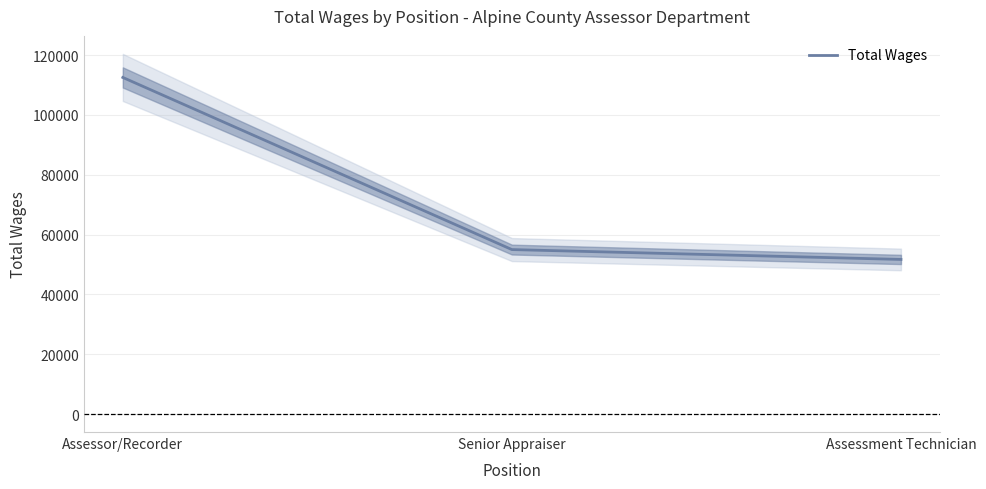

What is the label of the 2nd point from the right?

Senior Appraiser